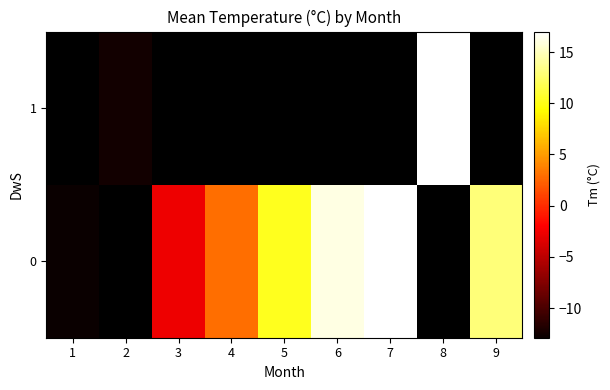

What is the difference between the 0 values at 1 and 7?

29.8